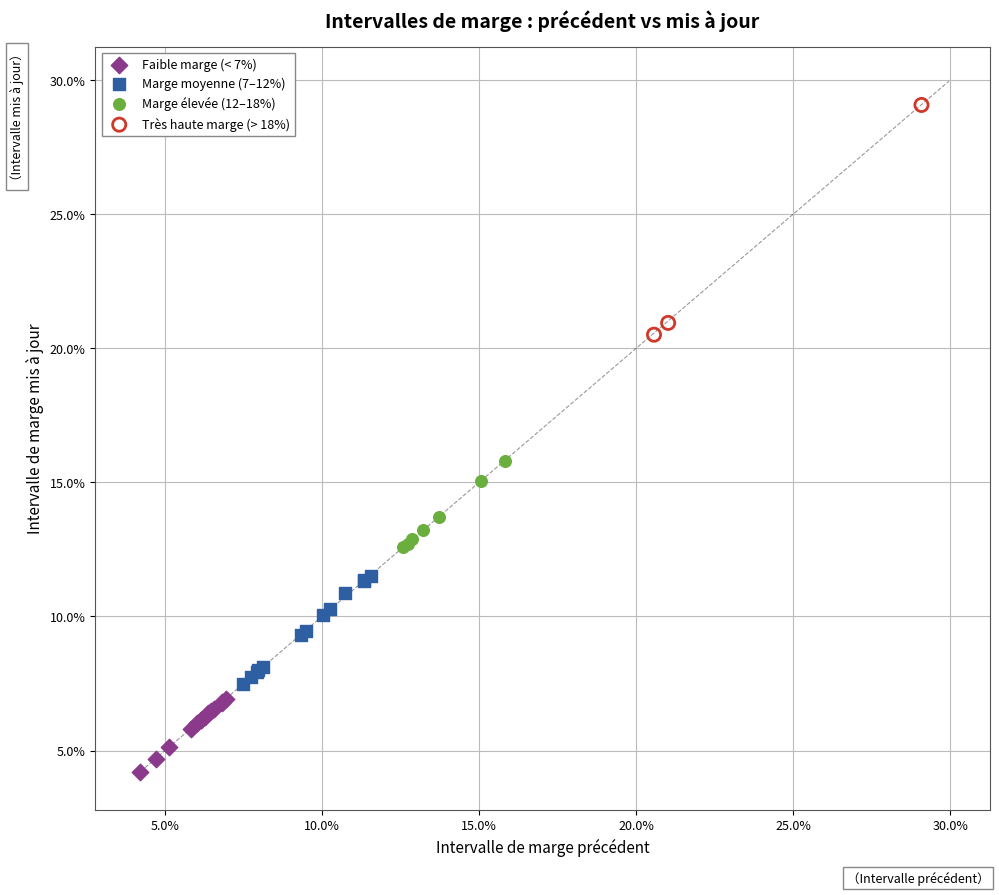

What are all the series names shown in the legend?

Faible marge (< 7%), Marge moyenne (7–12%), Marge élevée (12–18%), Très haute marge (> 18%)